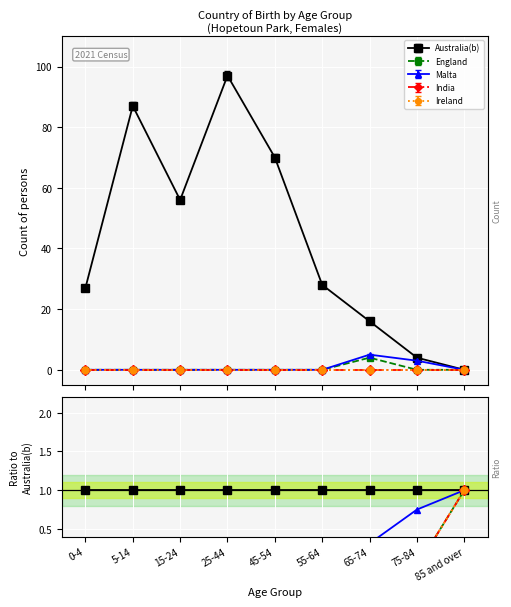

The value of Malta at 5-14 is -2. True or false?

False